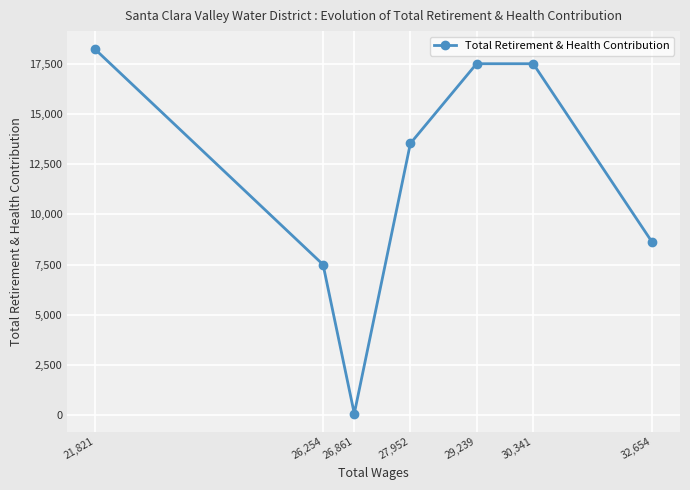

What is the label of the 2nd point from the right?

30,341